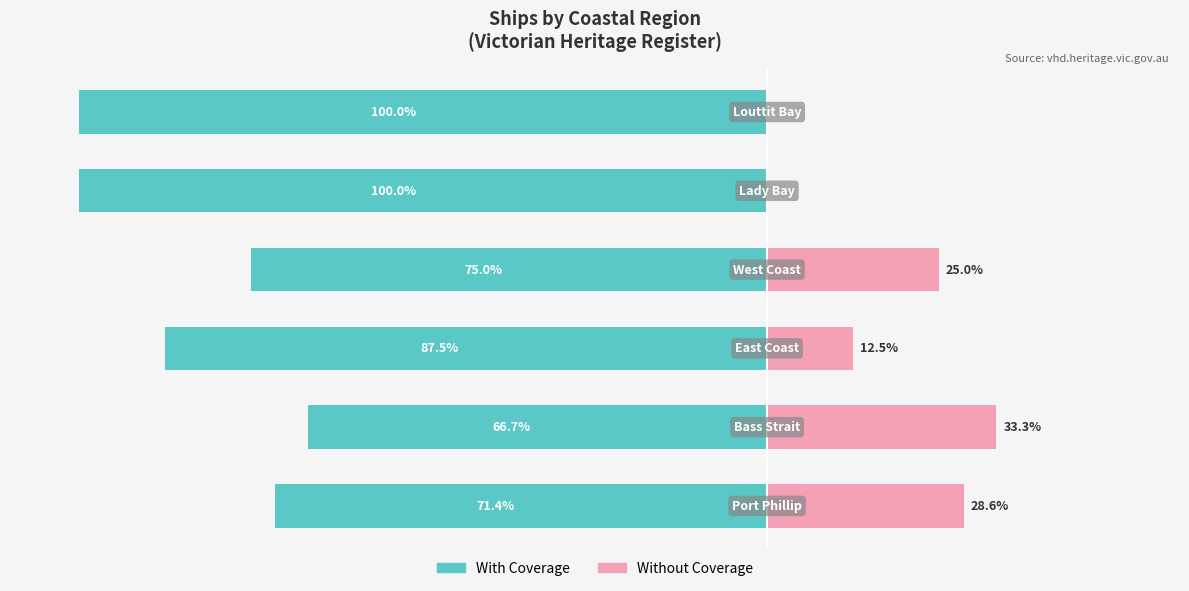

What is the value of the Without Coverage bar at the 4th from the left?

25.0